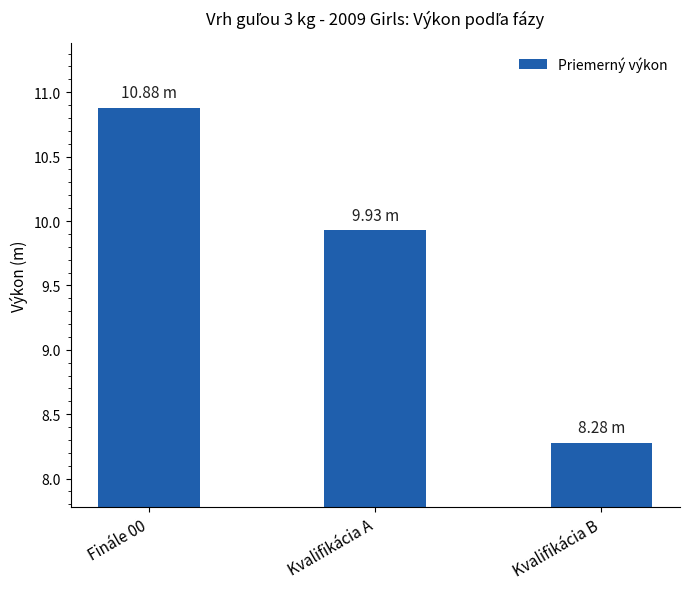

True or false: the data shows 2.9 at Finále 00.

False